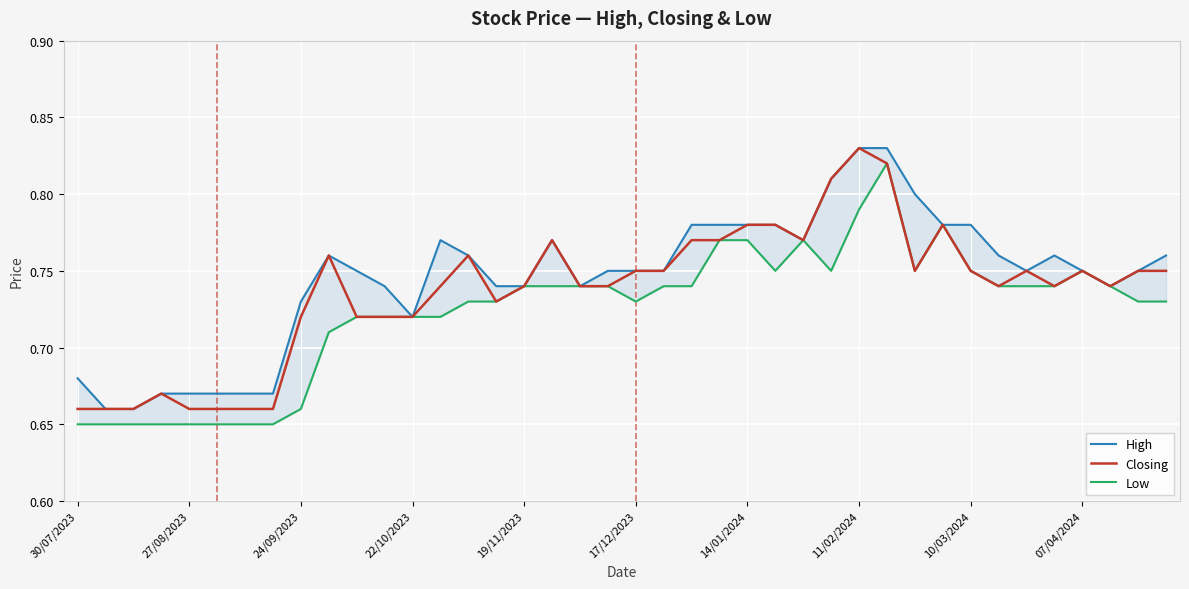

At which label does Closing reach its peak?

11/02/2024